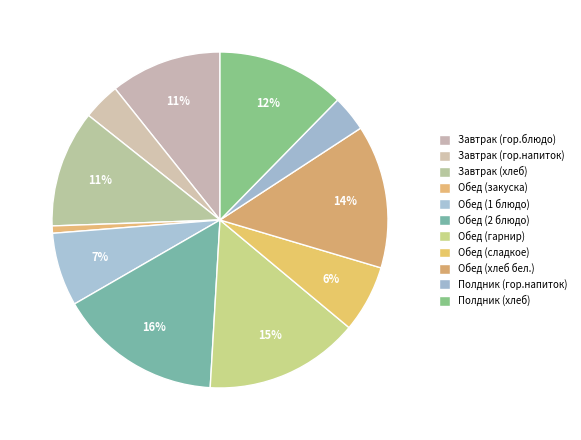

Does any single category account for the majority?

No